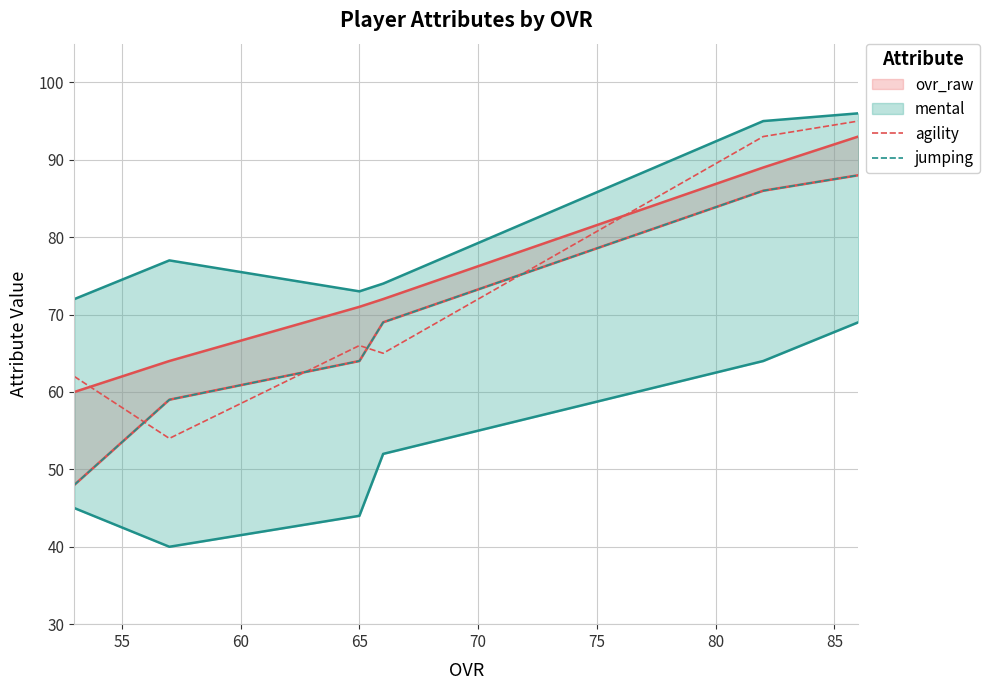

Reading left to right, list all the values displayed in this chart.

agility: 62	54	66	65	93	95
jumping: 48	59	64	69	86	88